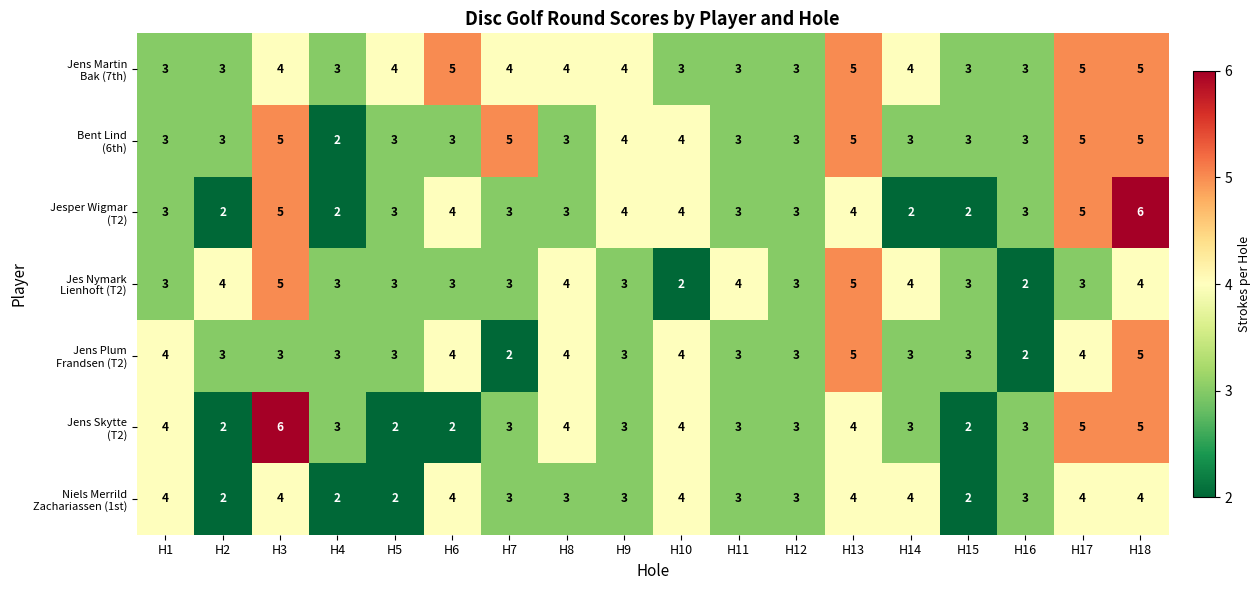

At which category is the sum across all series the highest?

H18